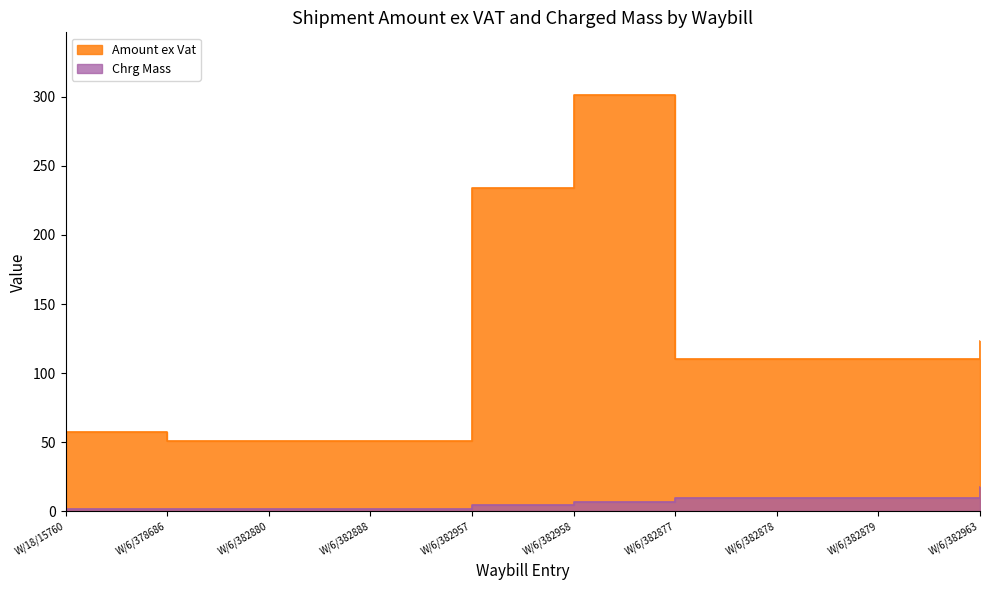

At which label is Amount ex Vat closest to 176?

W/6/382963